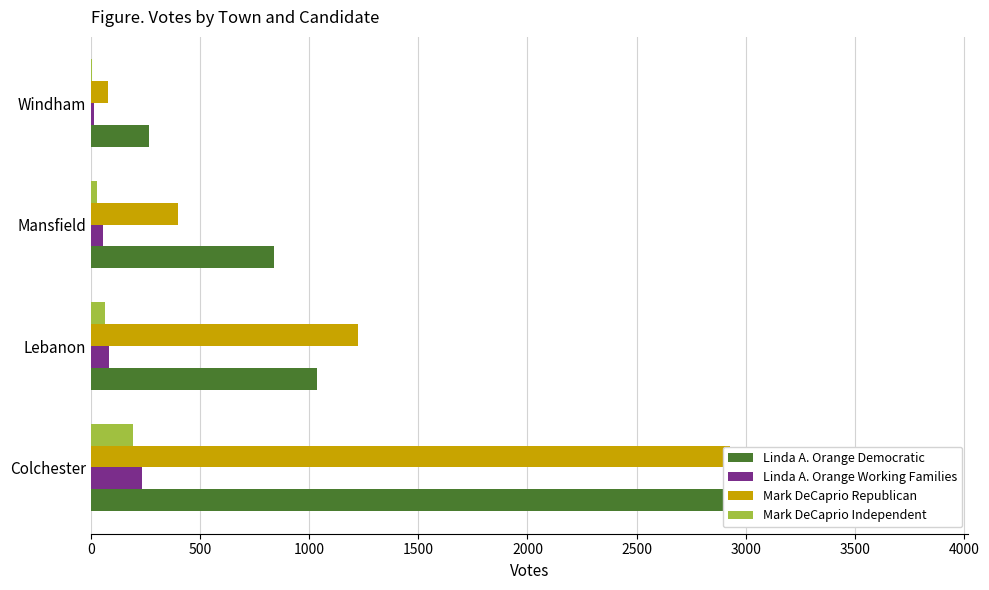

What is the difference between the maximum and minimum values in the Linda A. Orange Working Families series?

219